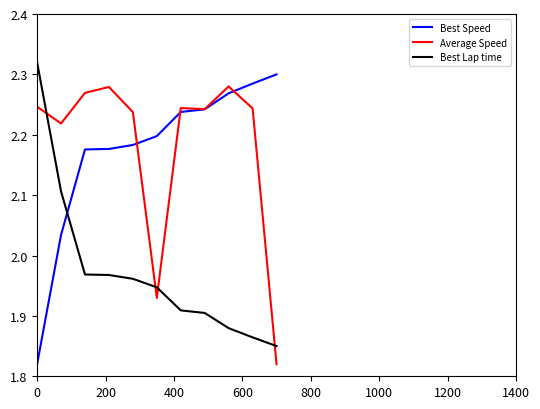

At how many categories does at least one series exceed 2?

11